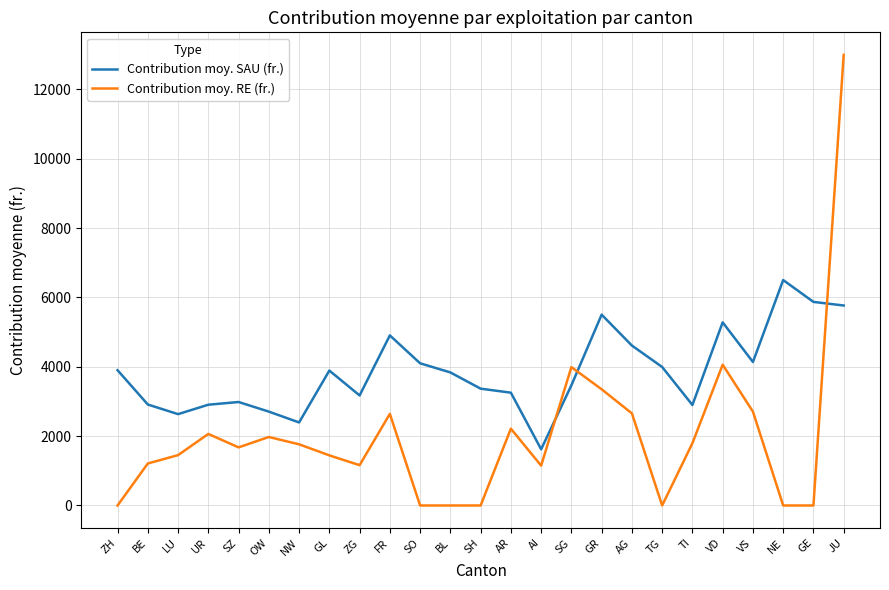

List the series in order of their peak value, lowest first.

Contribution moy. SAU (fr.), Contribution moy. RE (fr.)